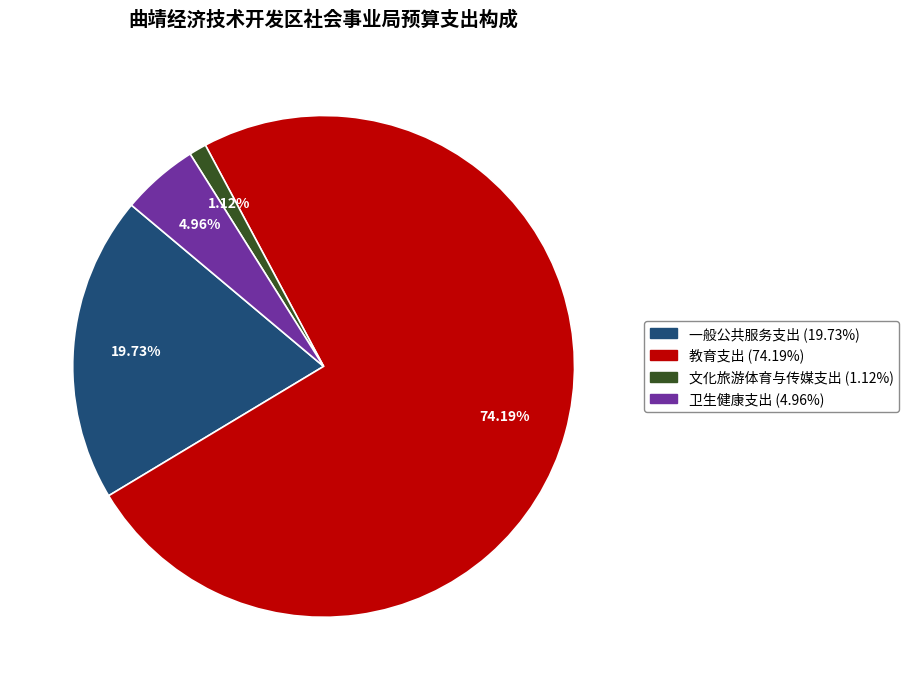

What percentage is the 卫生健康支出 slice, to the nearest percent?

5%